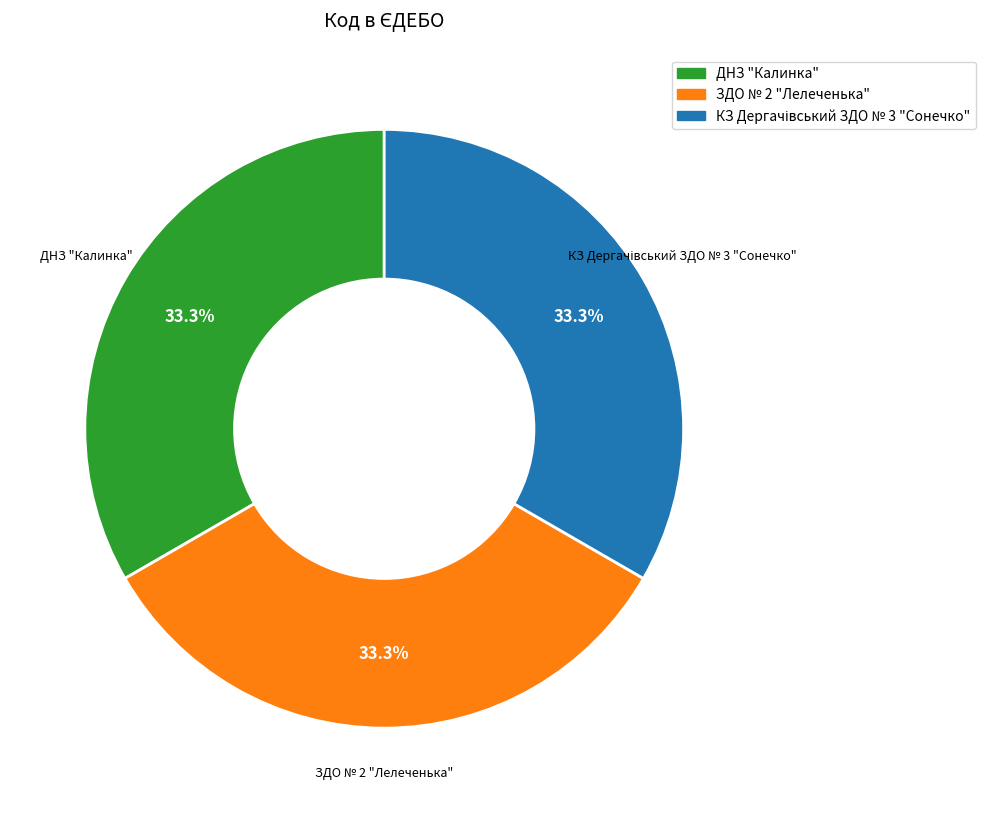

How much of the chart is everything except ЗДО № 2 "Лелеченька"?

66.7%